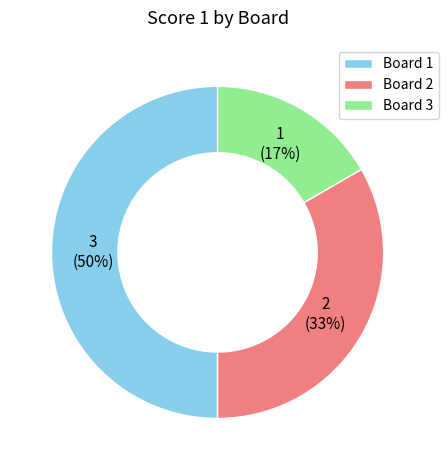

To the nearest percent, what is the difference between the Board 1 and Board 3 slice percentages?

33%